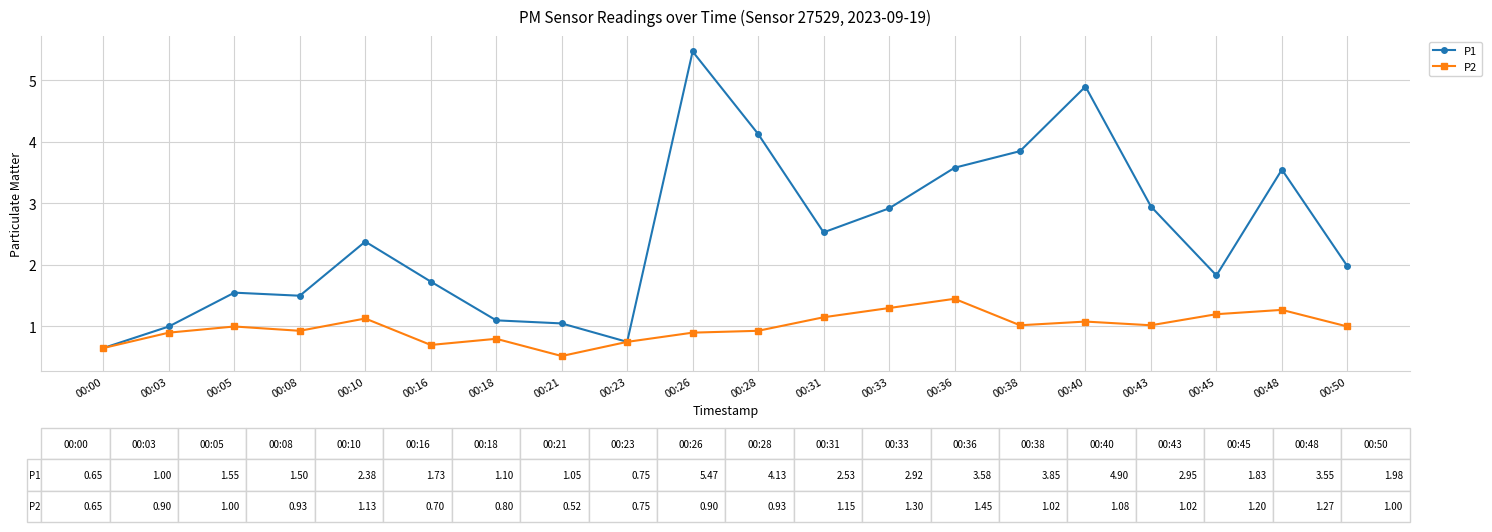

Is the value of P2 at 00:31 greater than the value of P1 at 00:36?

No